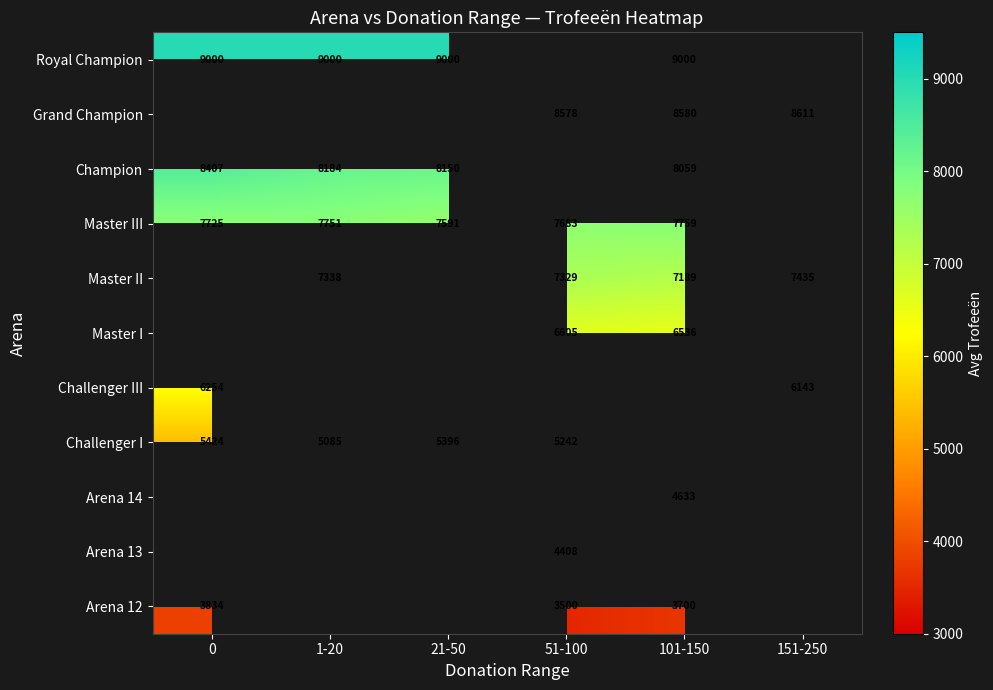

How many distinct data groups are displayed?

11